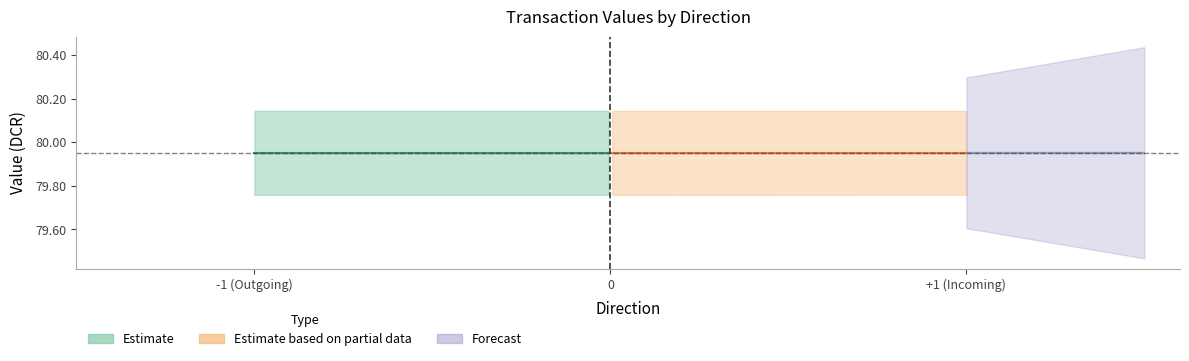

True or false: io_index_neg and value_neg cross at least once.

False